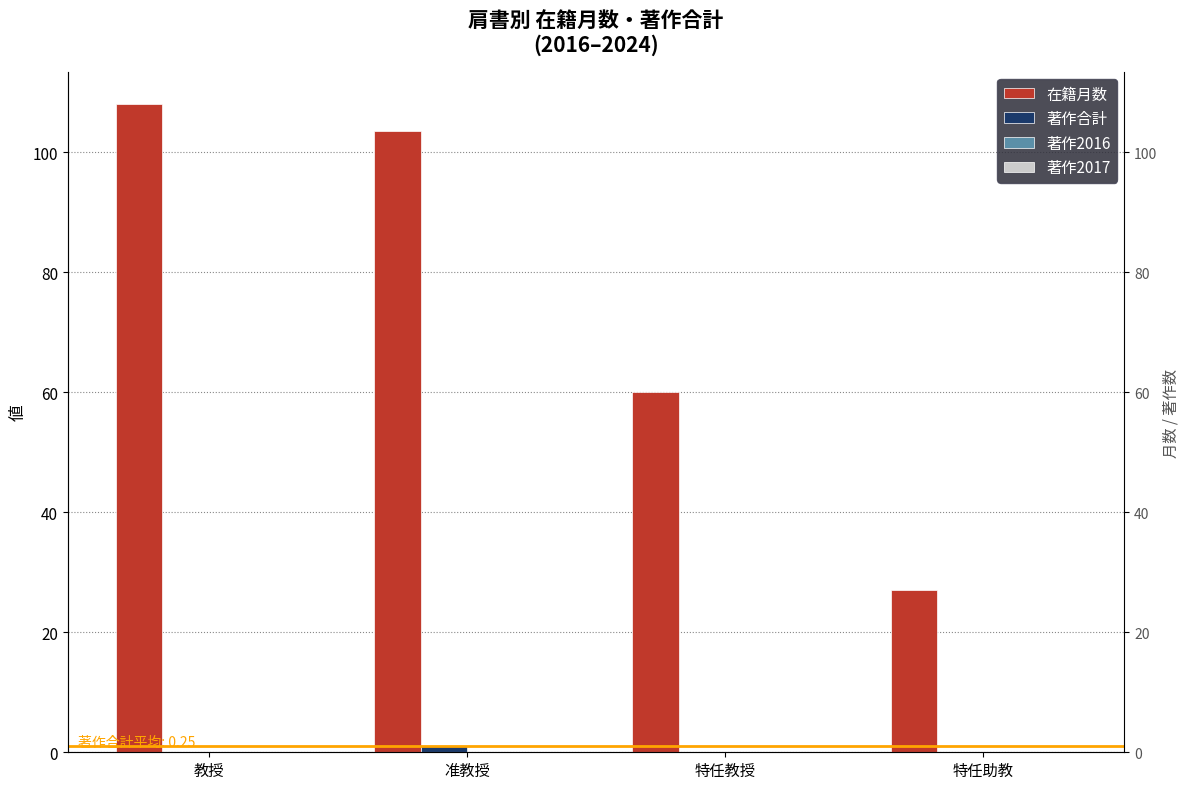

What is the label of the 1st bar from the right?

特任助教